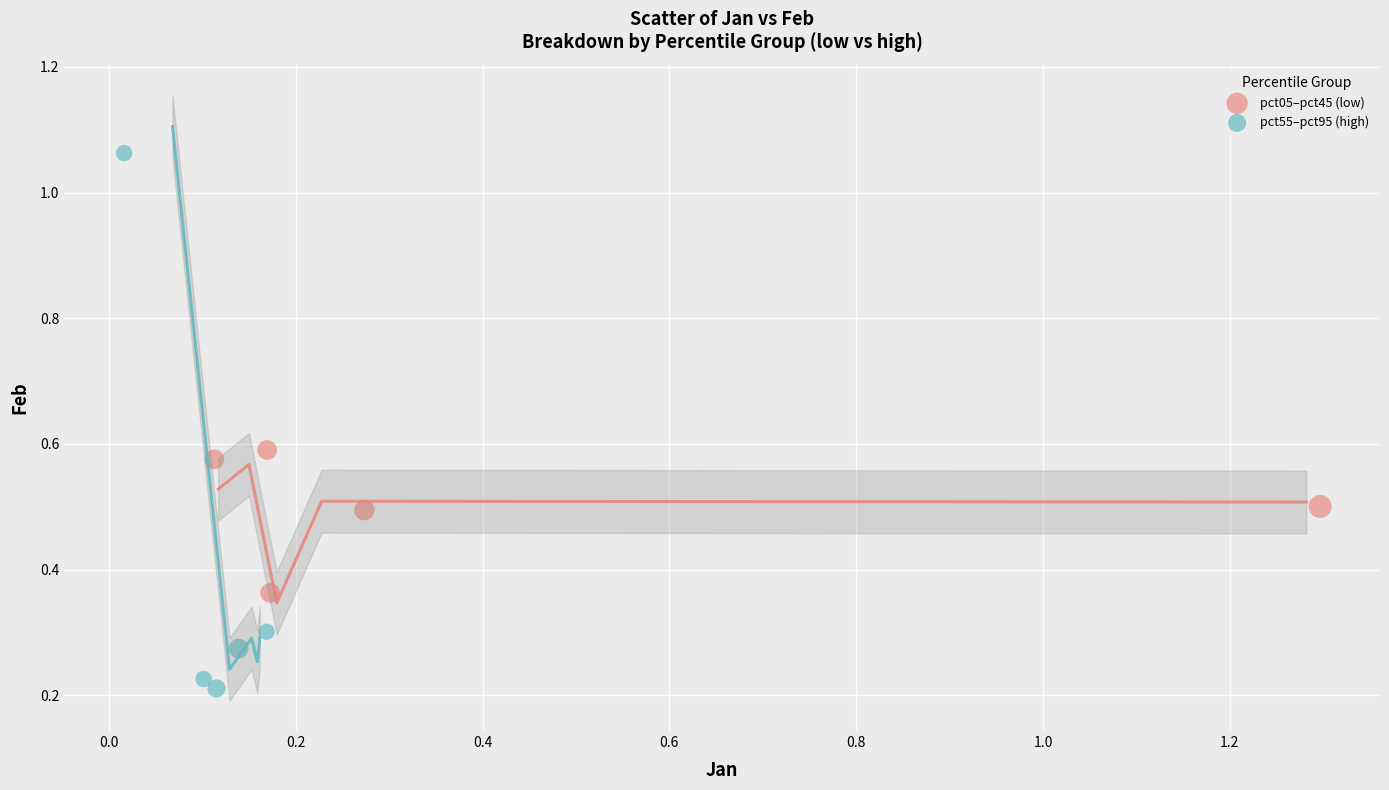

Which series reaches the maximum Y coordinate?

pct55–pct95 (high)